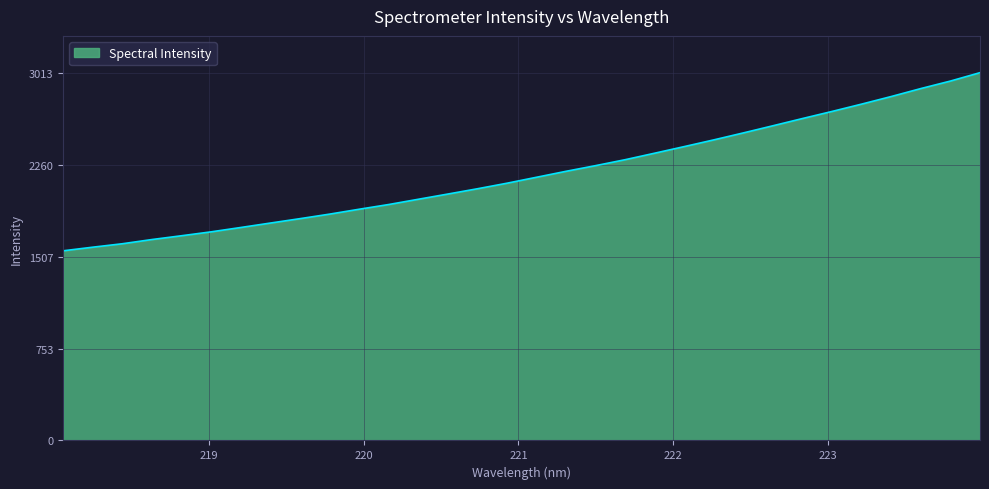

What is the difference between the maximum and minimum values?

1459.5